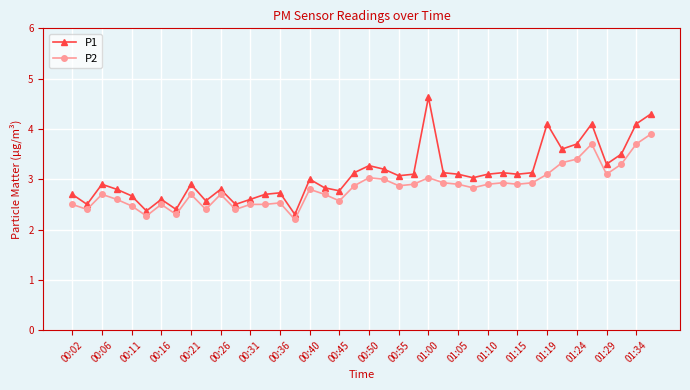

At how many categories does at least one series exceed 4?

5